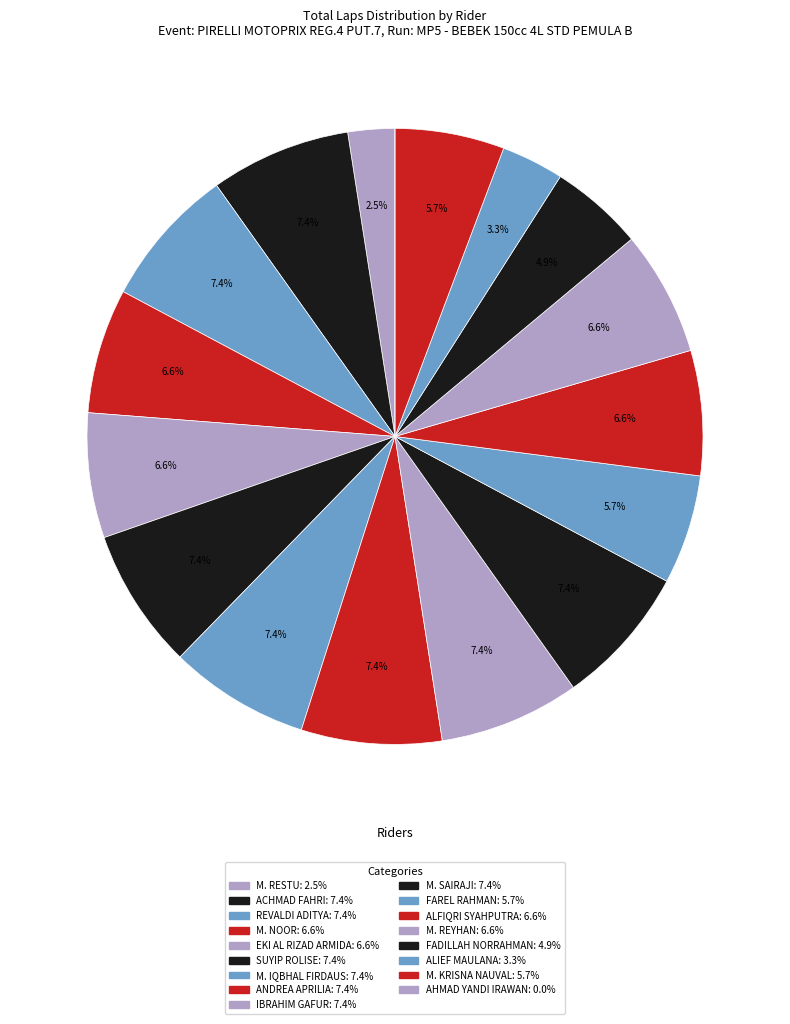

Between ALFIQRI SYAHPUTRA and M. RESTU, which is larger?

ALFIQRI SYAHPUTRA